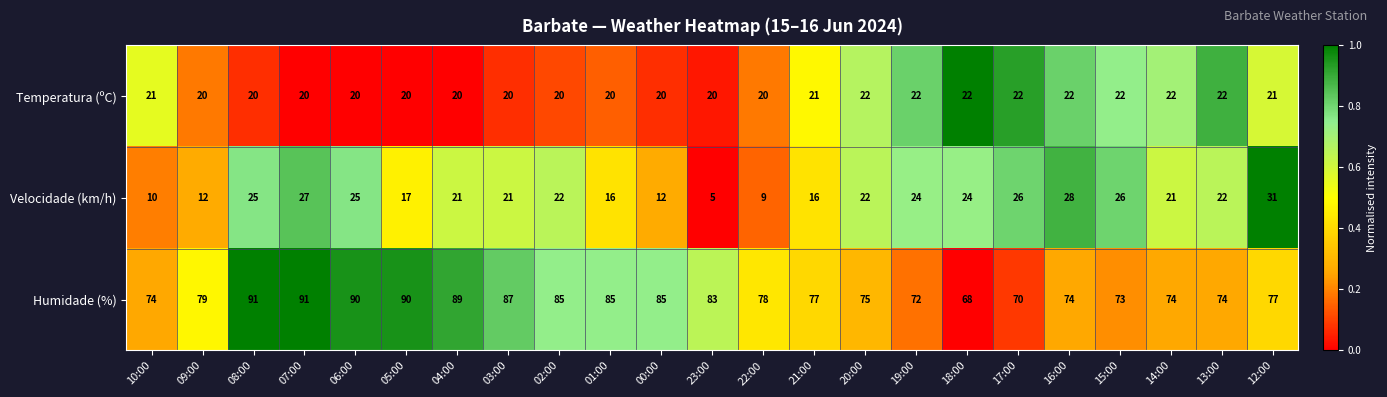

What is the difference between the highest and lowest values at 17:00?

48